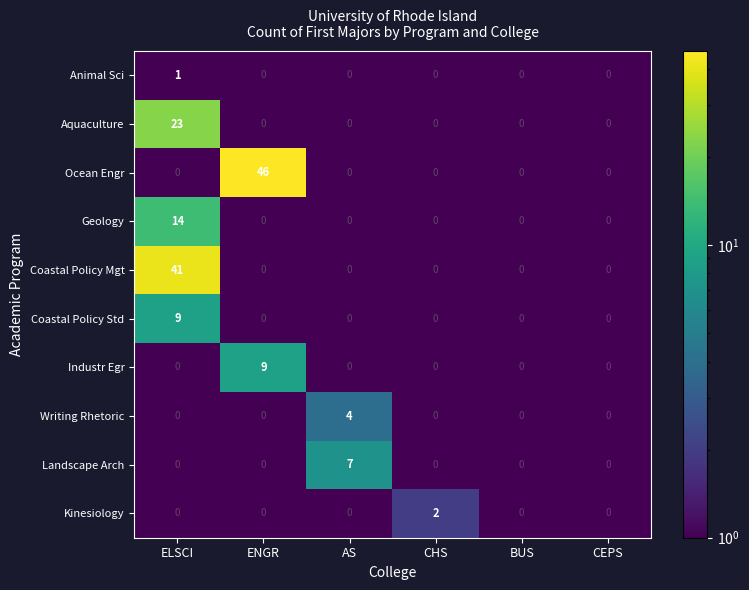

Which category has the highest value in the Geology series?

ELSCI